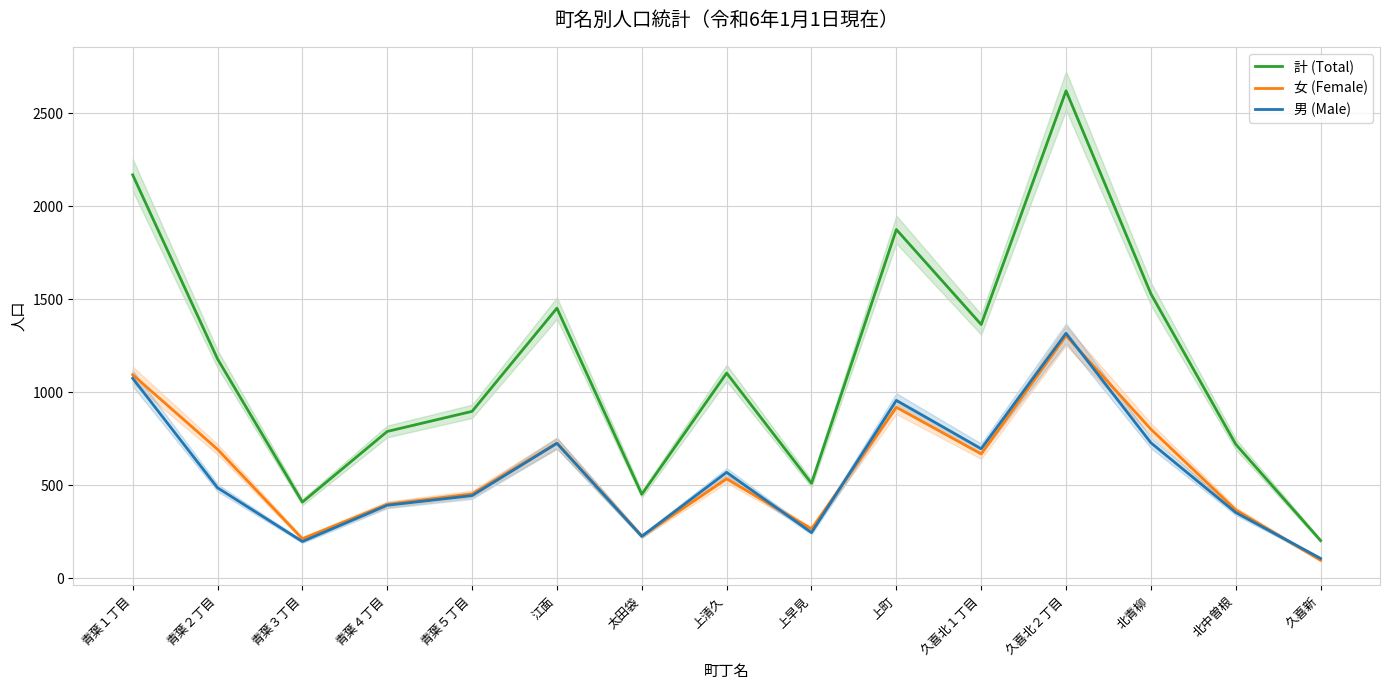

At which category does 女 (Female) reach its first local peak?

江面